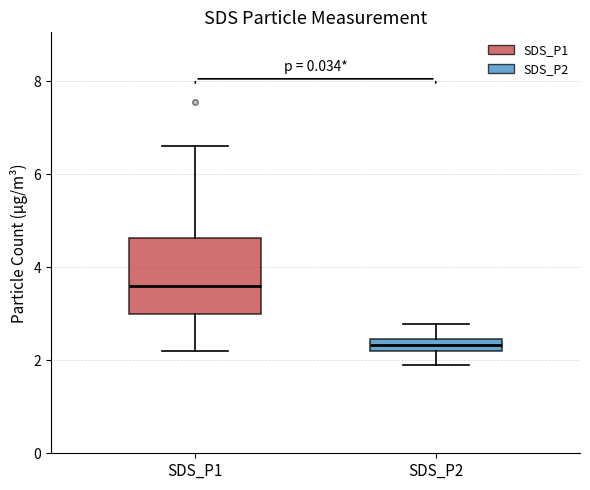

Comparing the boxes themselves (not the whiskers), which one is the tallest?

SDS_P1